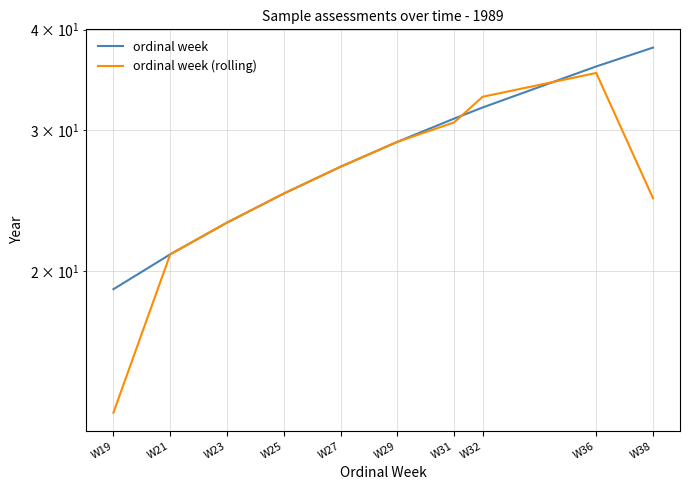

What is the lowest value of the ordinal week (rolling) series?

13.3